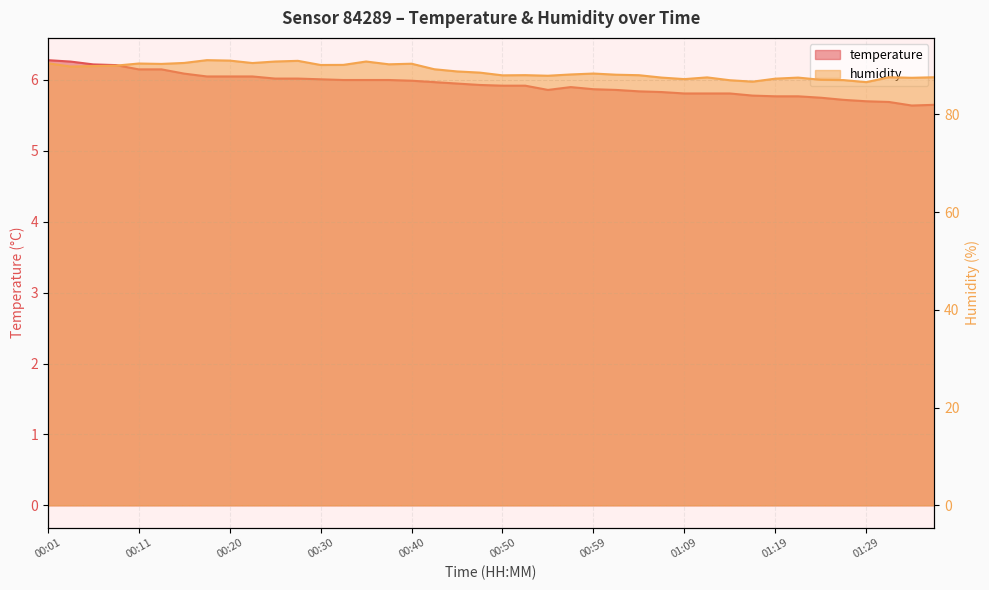

List the series in order of their peak value, lowest first.

temperature, humidity